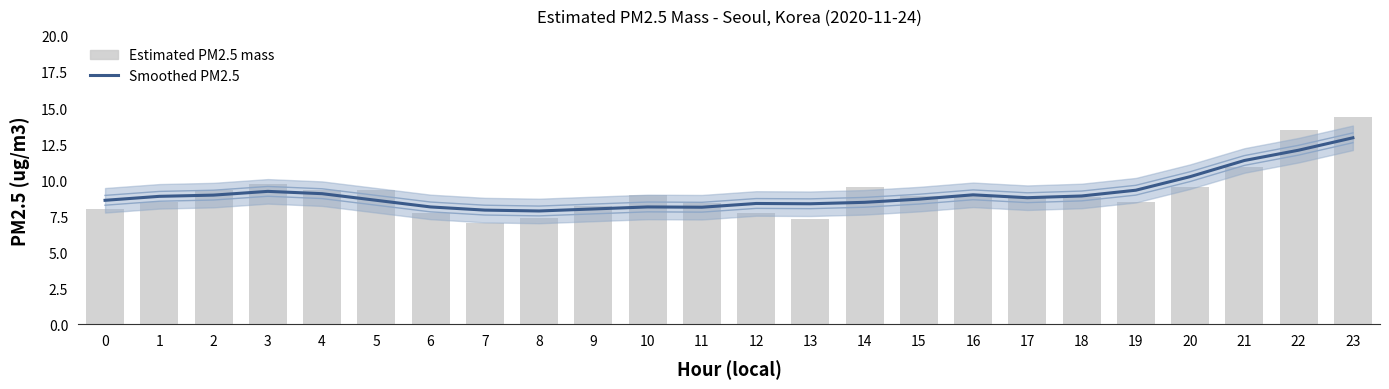

Reading left to right, extract all data points from this chart.

Smoothed PM2.5: 8.6	8.9	9.0	9.2	9.1	8.6	8.1	7.9	7.9	8.0	8.1	8.1	8.4	8.4	8.5	8.7	9.0	8.8	8.9	9.3	10.2	11.4	12.1	12.9
Estimated PM2.5 mass: 8.0	8.5	9.3	9.7	9.3	9.3	7.7	7.0	7.4	8.2	9.0	8.4	7.7	7.3	9.5	8.9	8.9	8.8	8.8	8.5	9.5	10.9	13.5	14.4